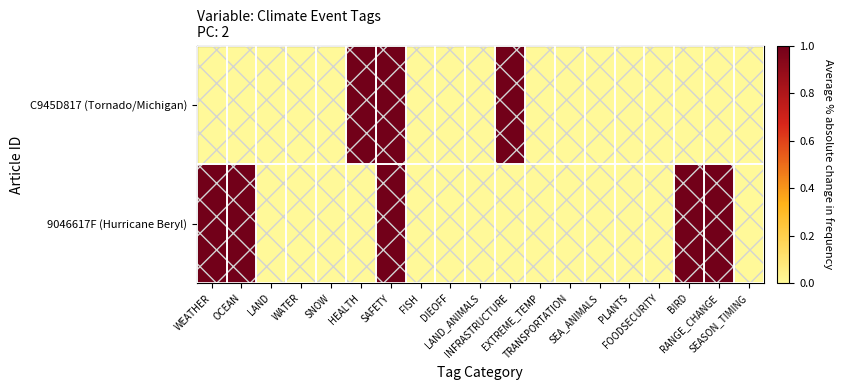

Reading left to right, list all the values displayed in this chart.

C945D817 (Tornado/Michigan): WEATHER=0	OCEAN=0	LAND=0	WATER=0	SNOW=0	HEALTH=1	SAFETY=1	FISH=0	DIEOFF=0	LAND_ANIMALS=0	INFRASTRUCTURE=1	EXTREME_TEMP=0	TRANSPORTATION=0	SEA_ANIMALS=0	PLANTS=0	FOODSECURITY=0	BIRD=0	RANGE_CHANGE=0	SEASON_TIMING=0
9046617F (Hurricane Beryl): WEATHER=1	OCEAN=1	LAND=0	WATER=0	SNOW=0	HEALTH=0	SAFETY=1	FISH=0	DIEOFF=0	LAND_ANIMALS=0	INFRASTRUCTURE=0	EXTREME_TEMP=0	TRANSPORTATION=0	SEA_ANIMALS=0	PLANTS=0	FOODSECURITY=0	BIRD=1	RANGE_CHANGE=1	SEASON_TIMING=0